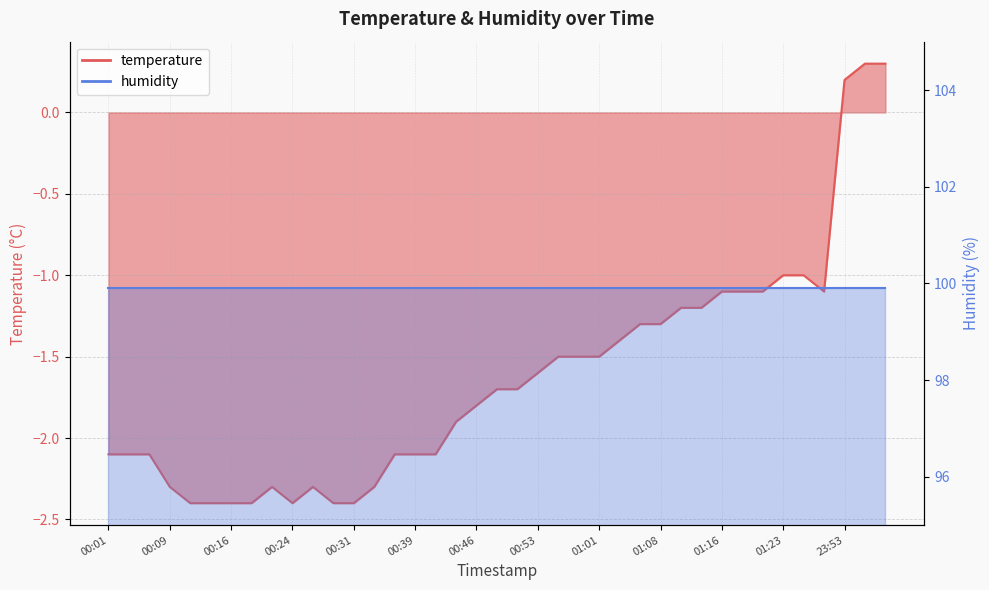

Where is the first local maximum?

00:21